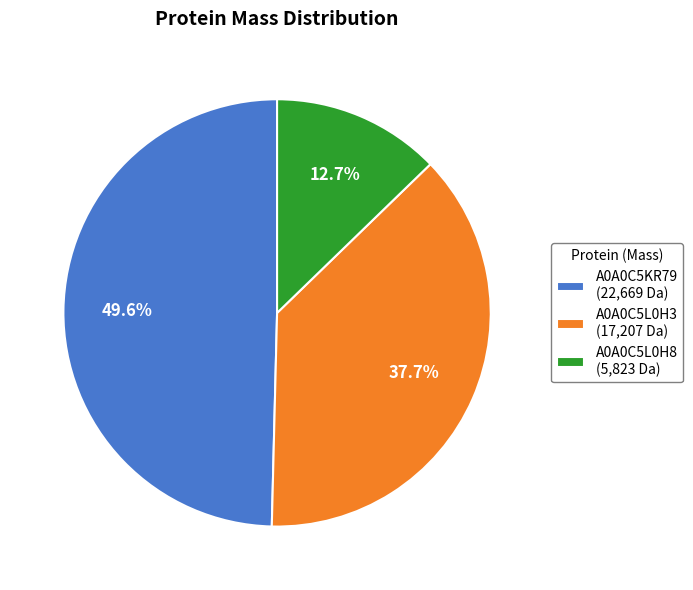

Which category has the biggest portion of the pie?

A0A0C5KR79 (22,669 Da)